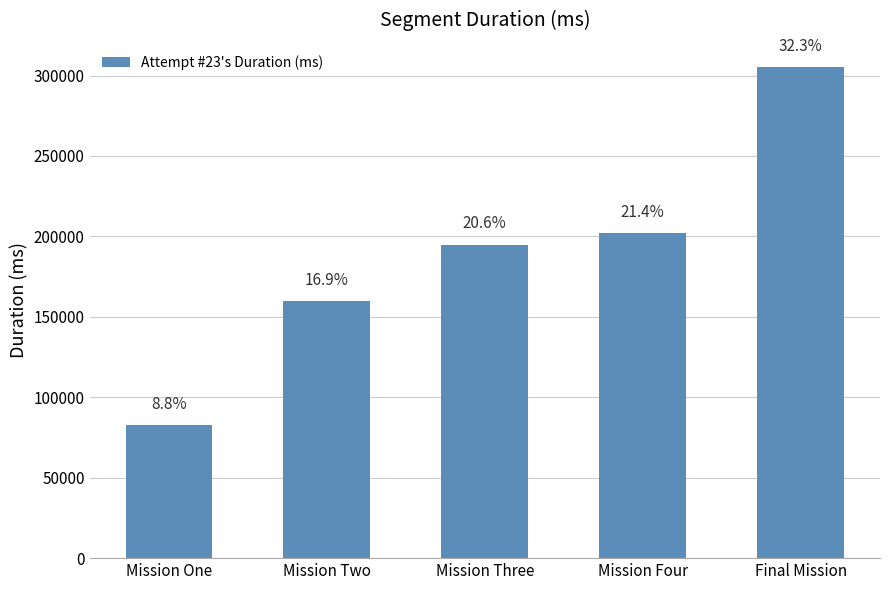

How many bars are there in total?

5